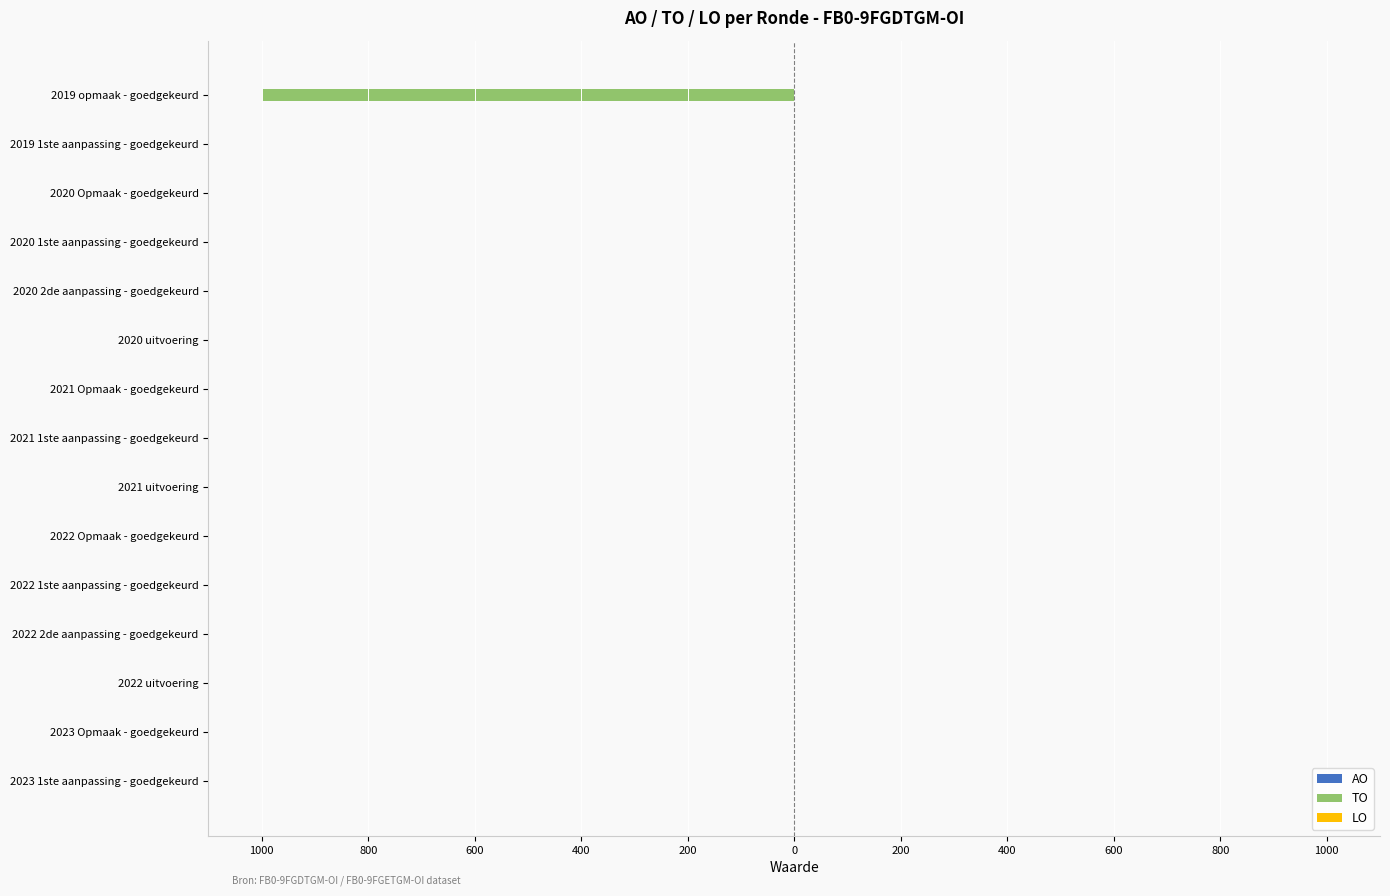

How many distinct data groups are displayed?

3